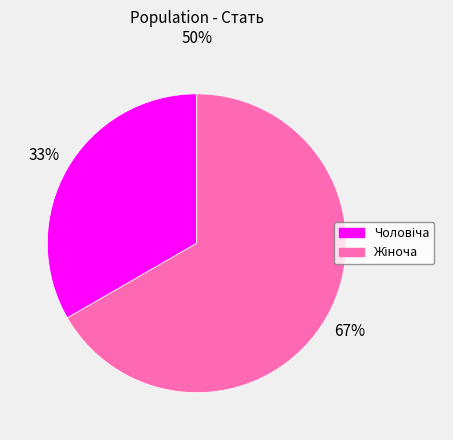

To the nearest percent, what is the average slice percentage?

50%